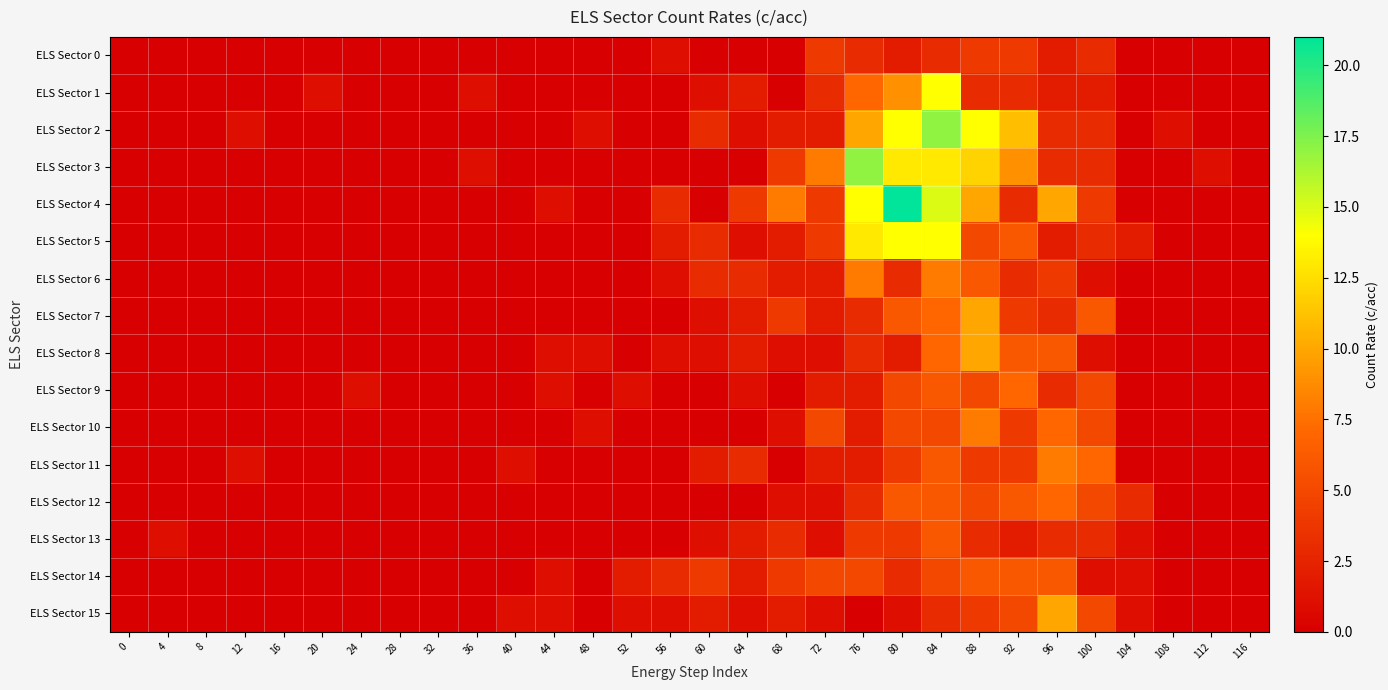

What is the total value across all series at 112?

1